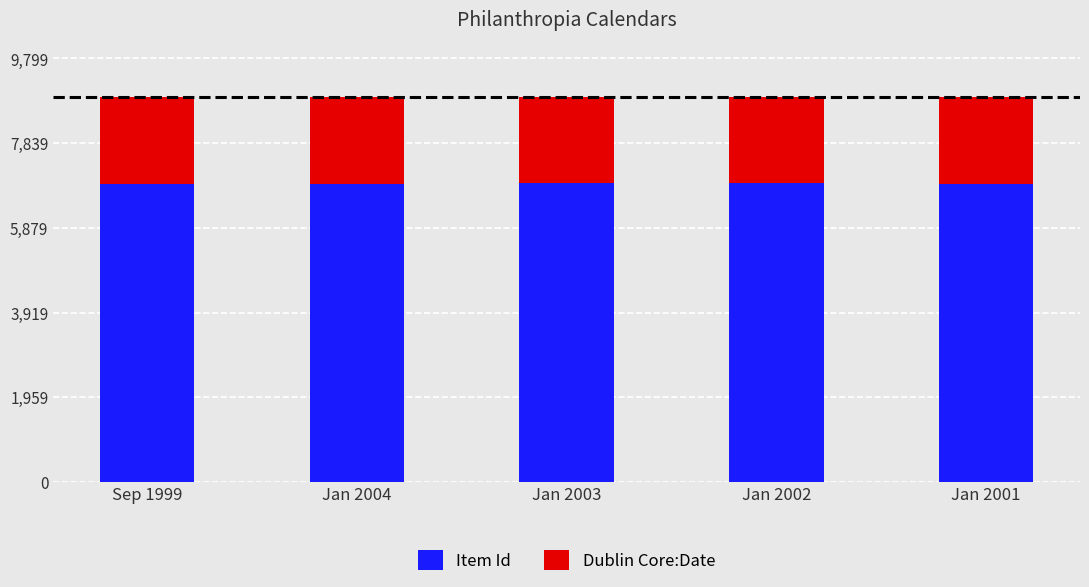

Is it true that Item Id equals 2301.7 at Jan 2004?

True